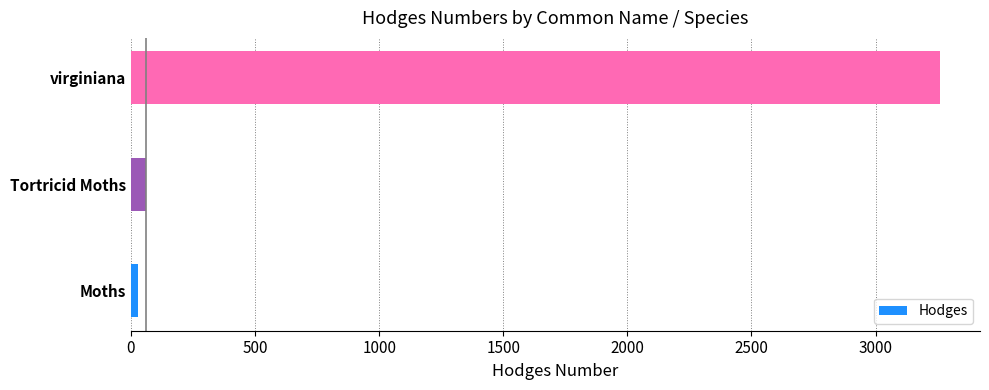

At which label is the value closest to 1643?

Tortricid Moths